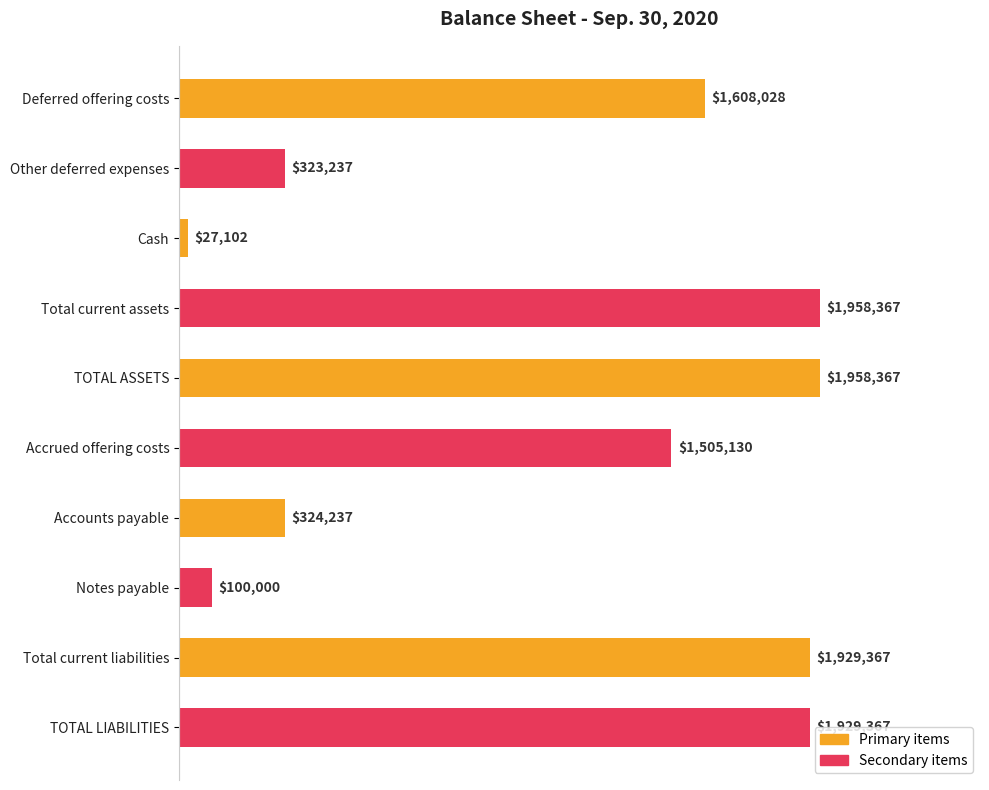

What is the greatest value displayed?

1958367